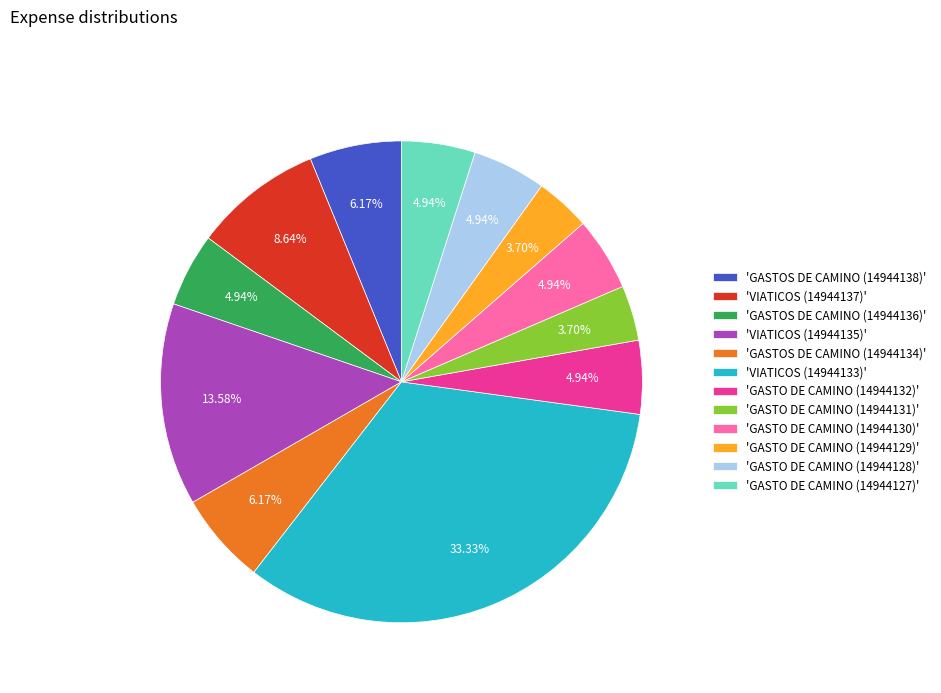

Does any single category account for the majority?

No